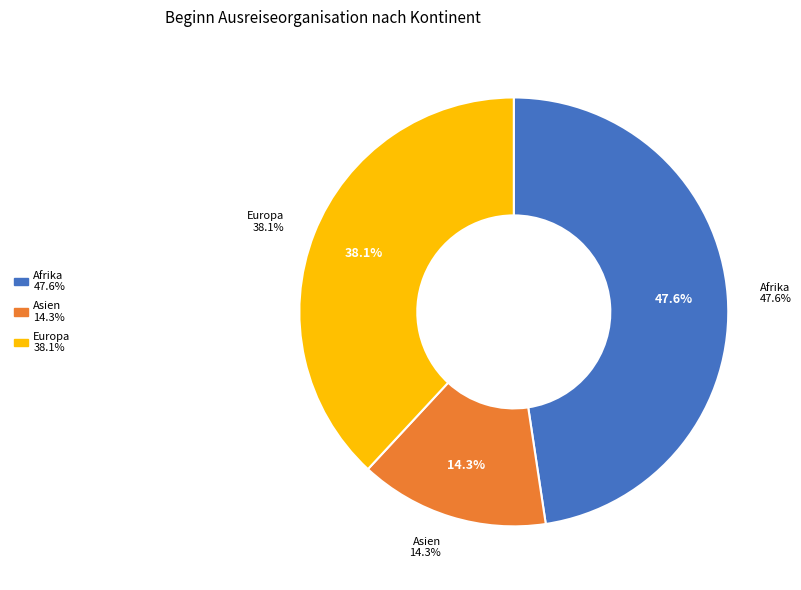

Is Asien the majority of the pie?

No